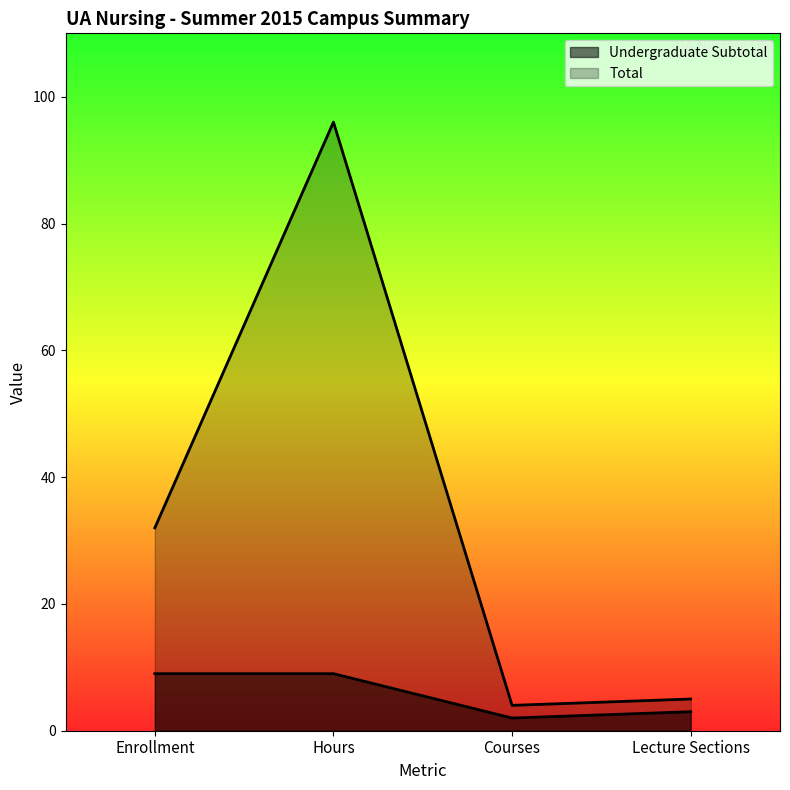

How many lines are shown in the chart?

2